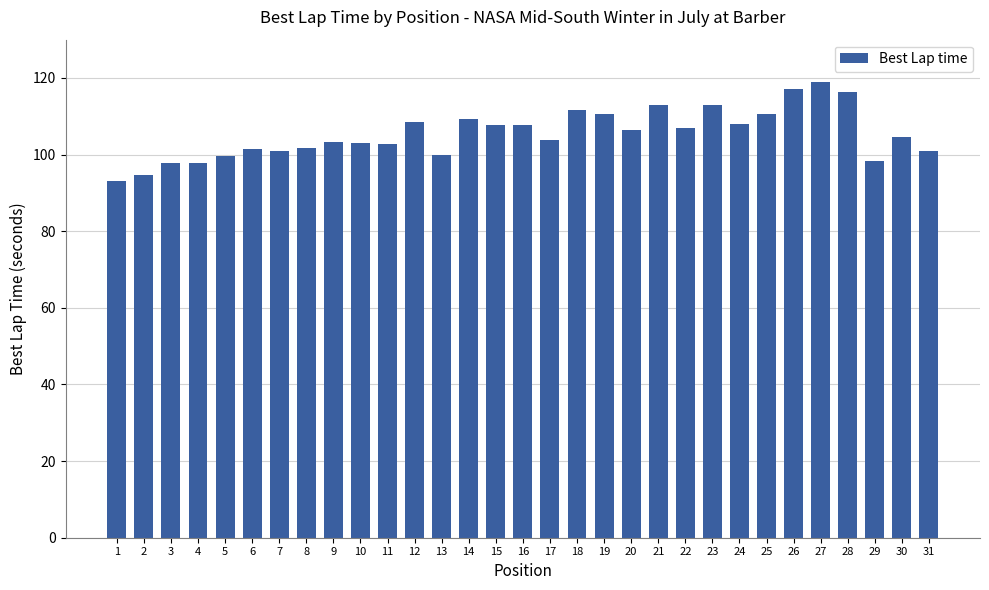

What is the change in value from 12 to 31?

-7.6